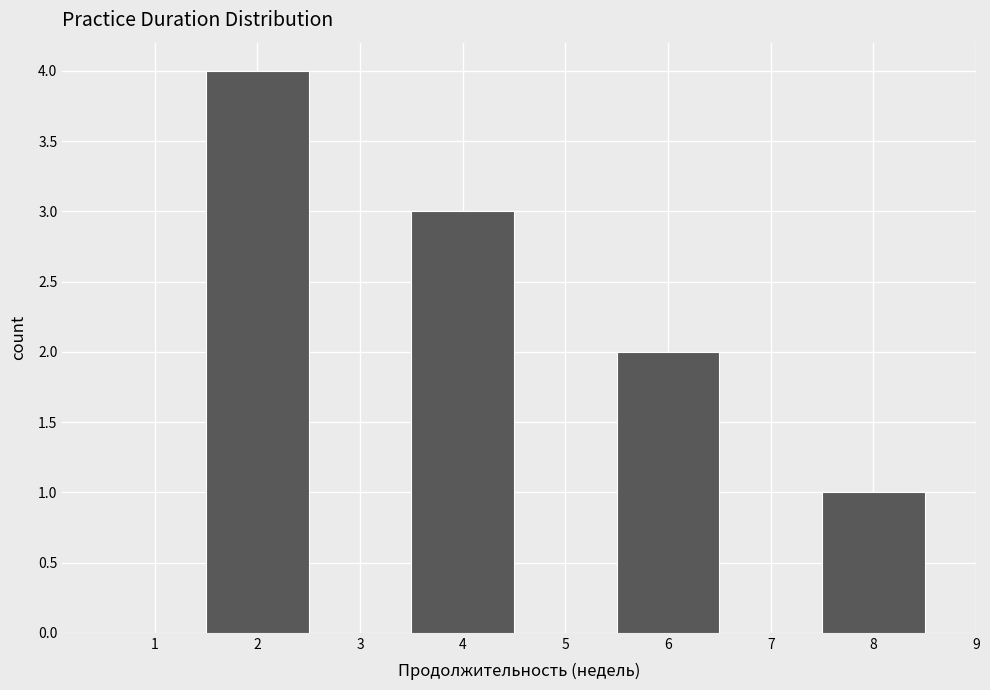

Reading left to right, transcribe this chart: for each bar, give the range it covers on the x-axis and its height. The values are not printed on the chart, so give them approximately, as read against the axis.

0.5 to 1.5: 0
1.5 to 2.5: 4
2.5 to 3.5: 0
3.5 to 4.5: 3
4.5 to 5.5: 0
5.5 to 6.5: 2
6.5 to 7.5: 0
7.5 to 8.5: 1